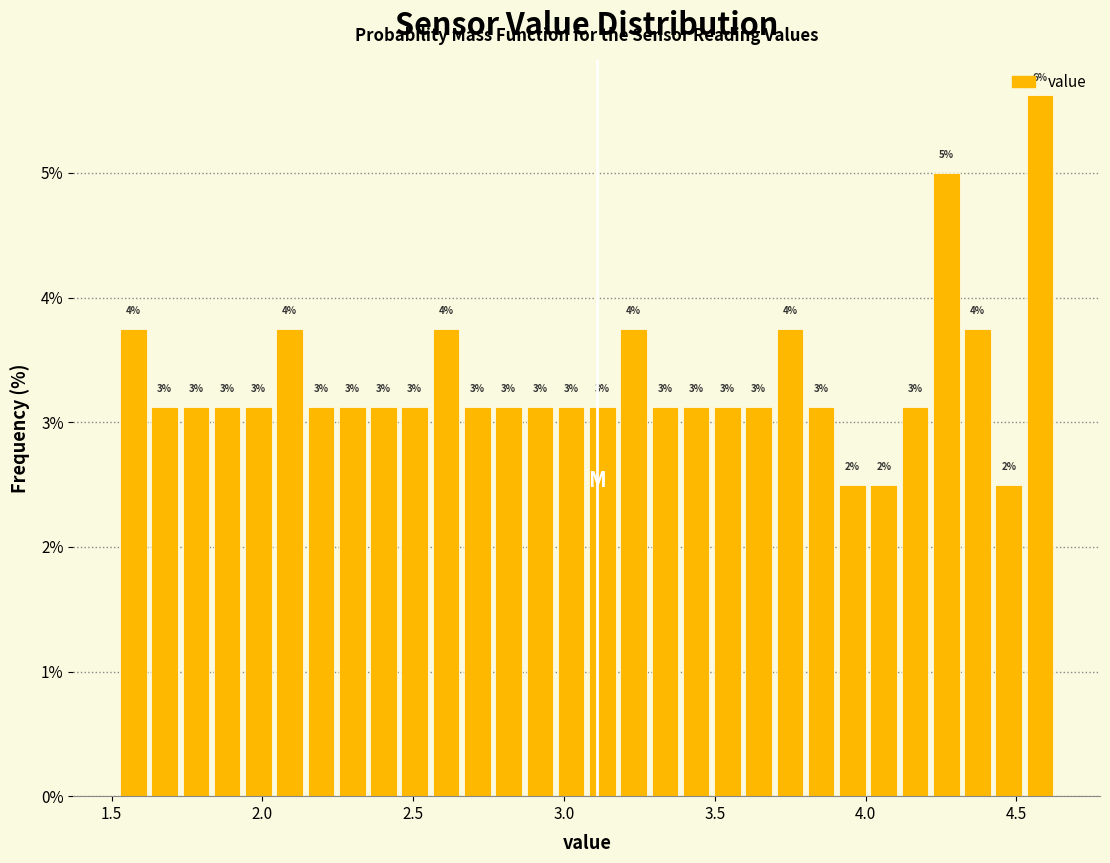

Read against the x-axis, roughly where is the centre of the tallest bar?

4.60